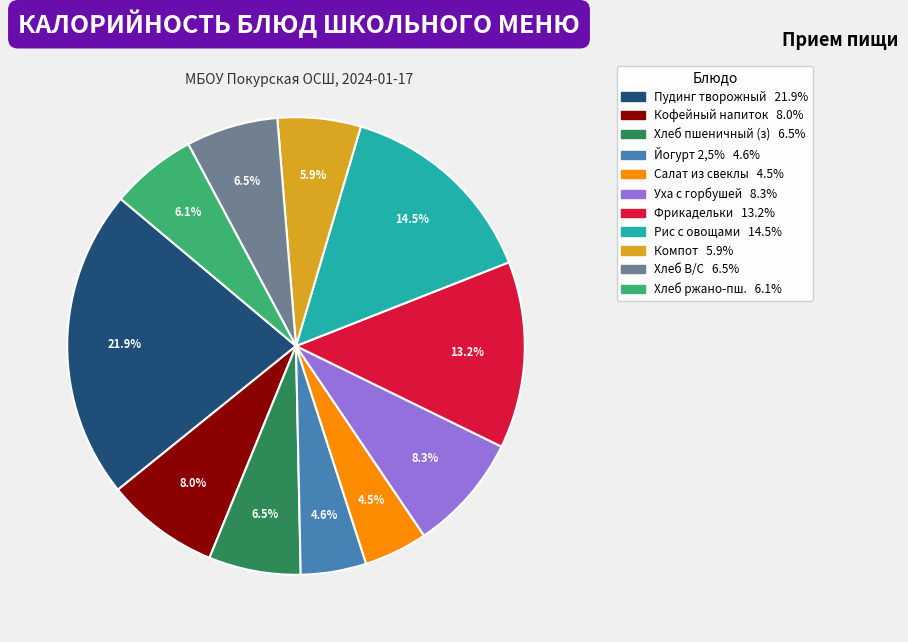

How many segments does this pie chart have?

11